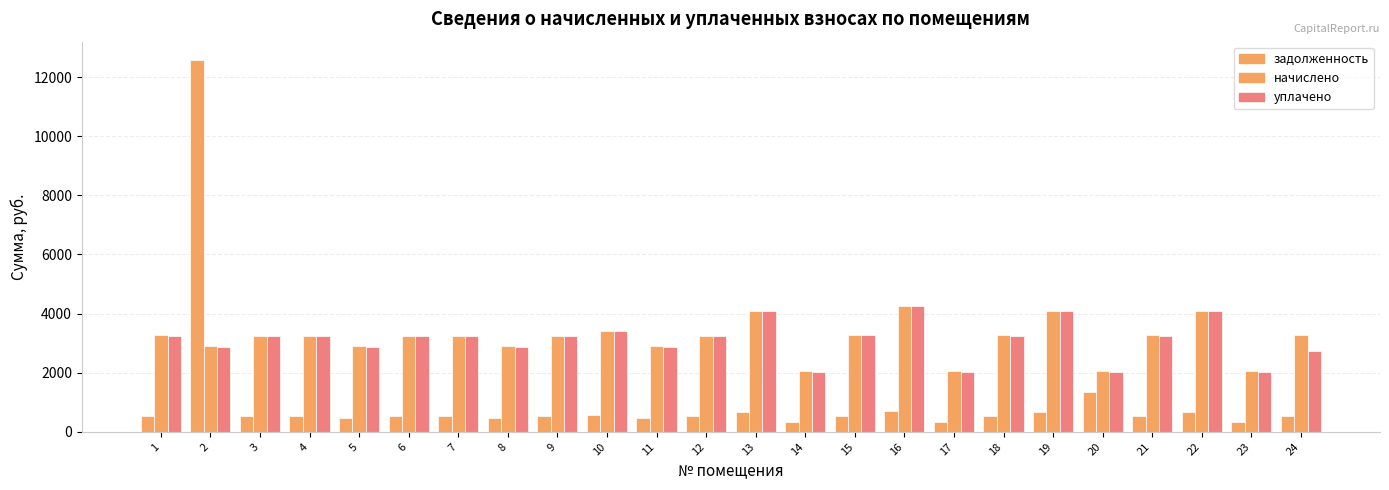

What is the maximum value for уплачено?

4245.2